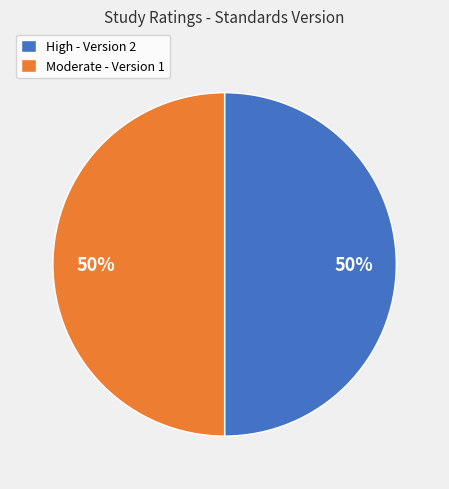

Do High - Version 2 and Moderate - Version 1 together represent more than half of the pie?

Yes